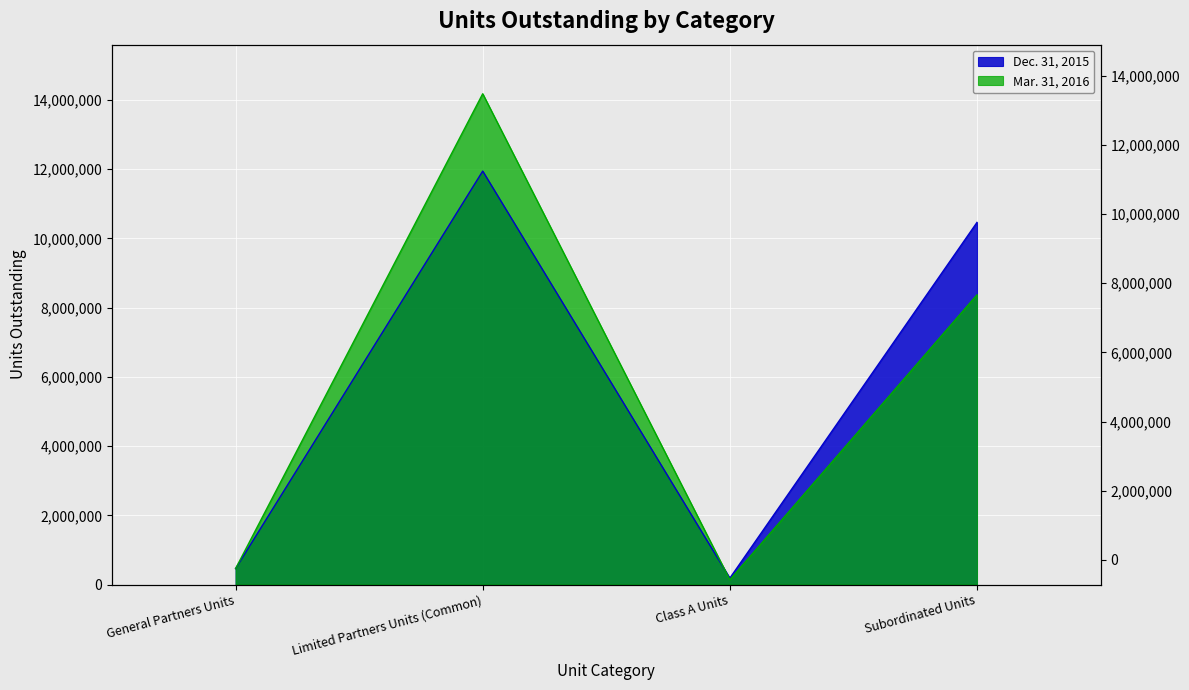

What is the value of the Dec. 31, 2015 point at the 1st from the left?

461136